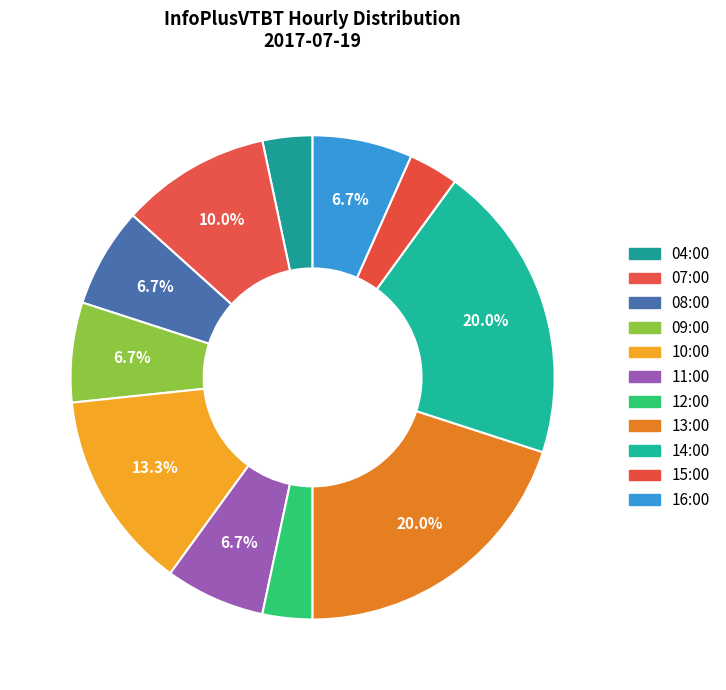

To the nearest percent, what is the difference between the 15:00 and 10:00 slice percentages?

10%